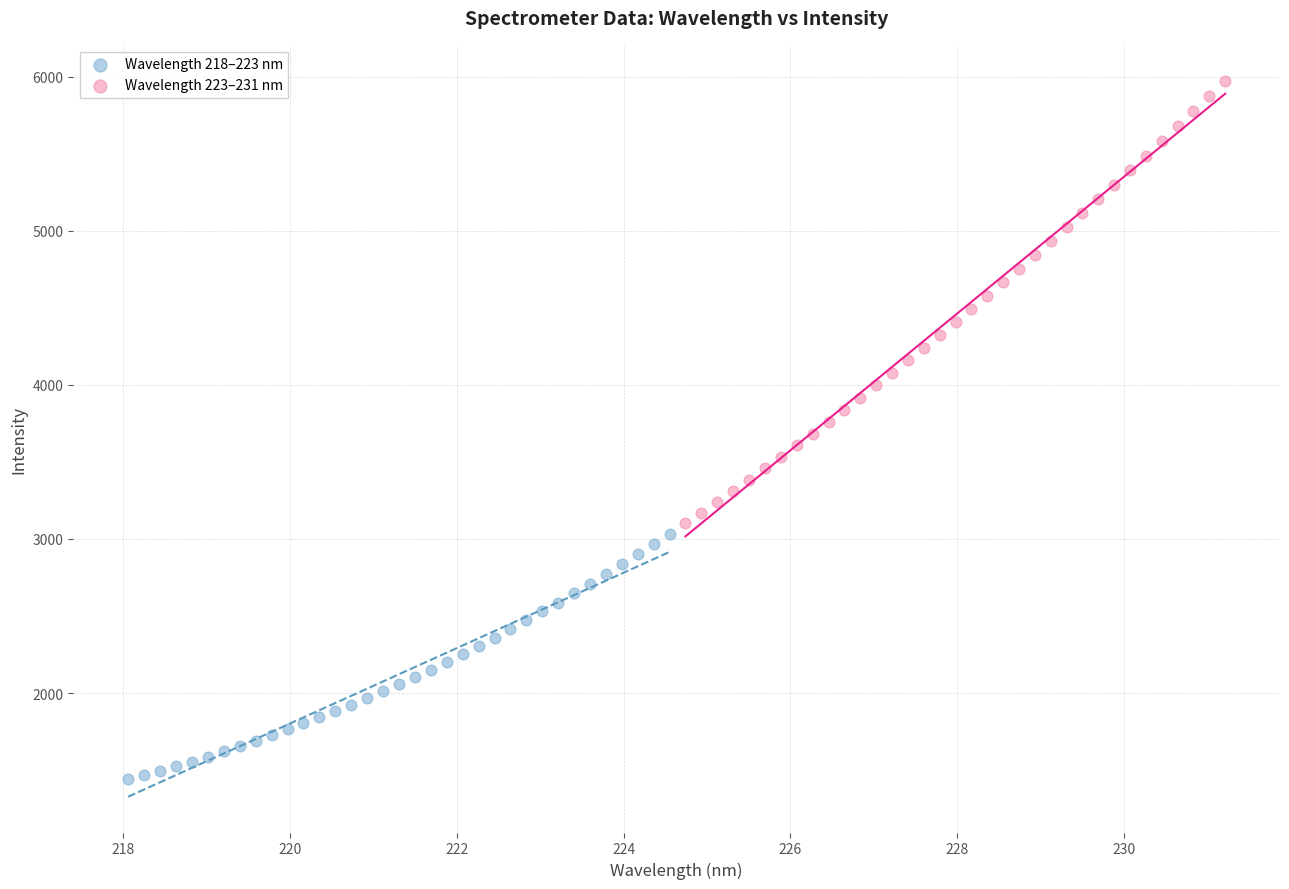

Which series has the widest spread of Y values?

Wavelength 223–231 nm